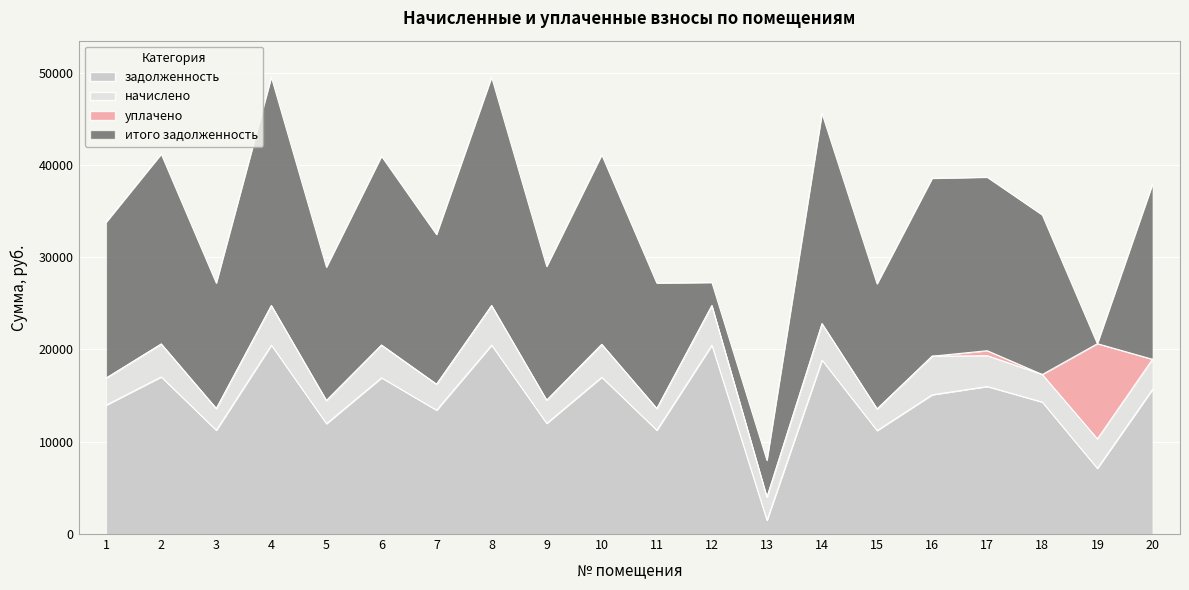

Which series ends up on top after the final intersection of уплачено and начислено?

начислено